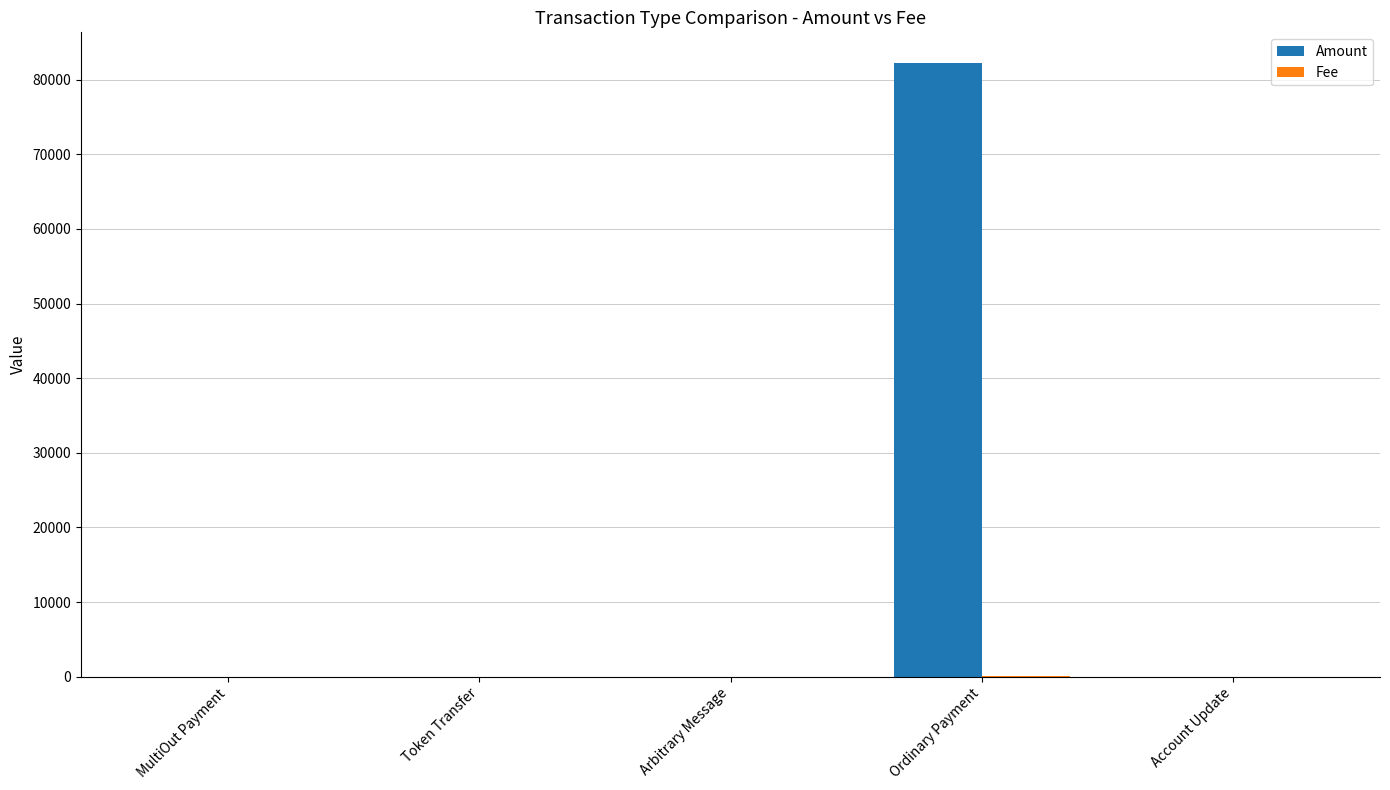

What is the highest value of the Amount series?

82232.0